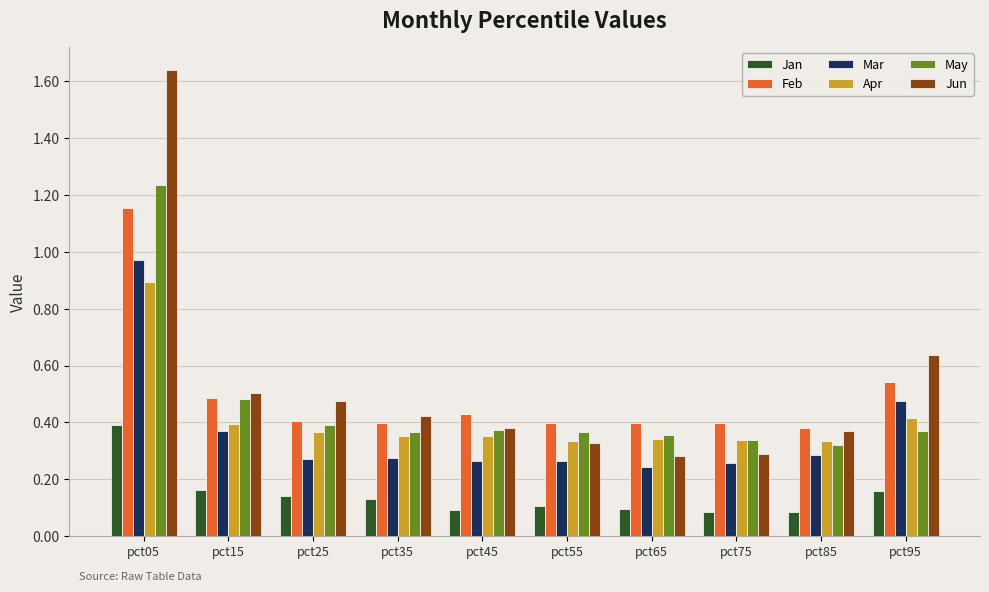

How many groups of bars are there?

10